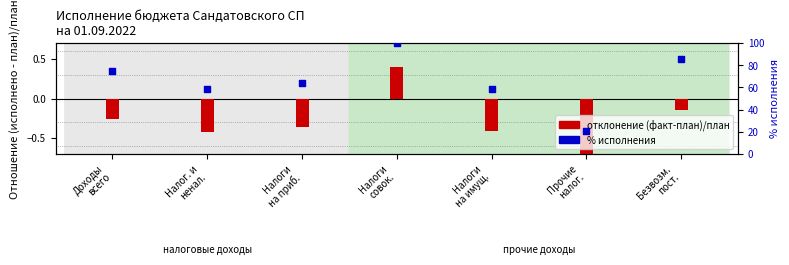

At how many categories does at least one series exceed 91?

1